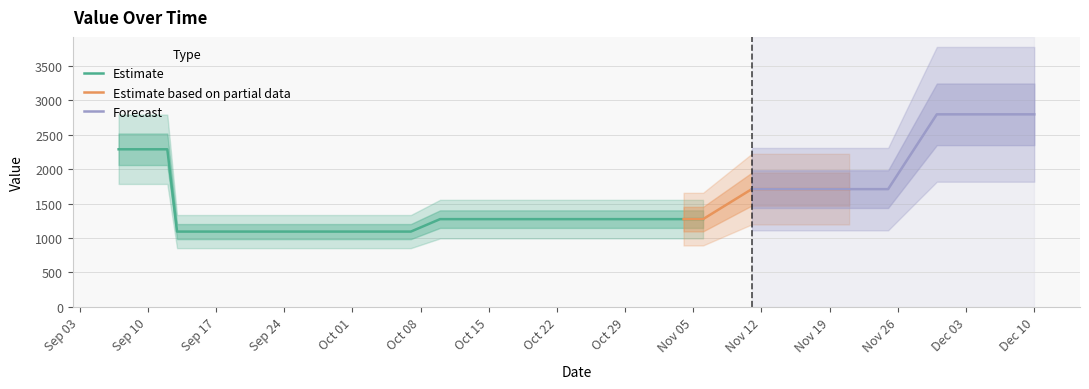

What is the lowest value of the Estimate series?

1094